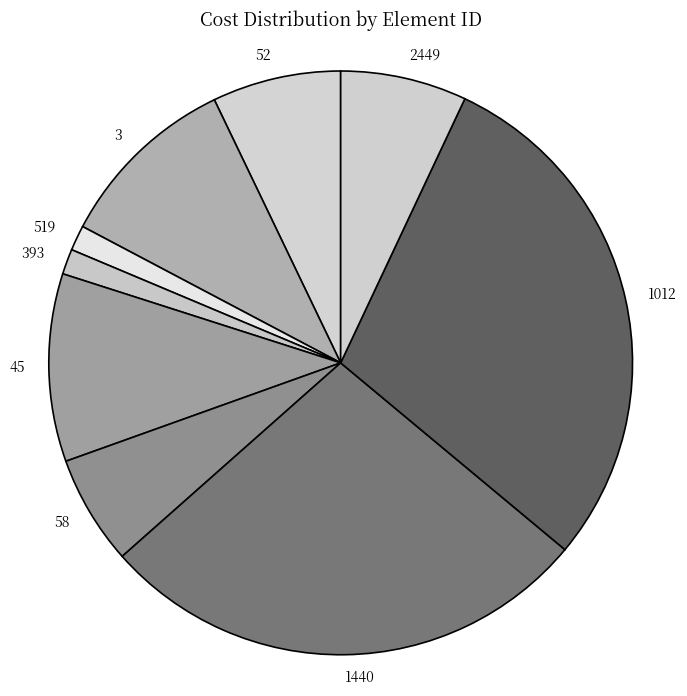

What is the largest slice in the pie chart?

1012